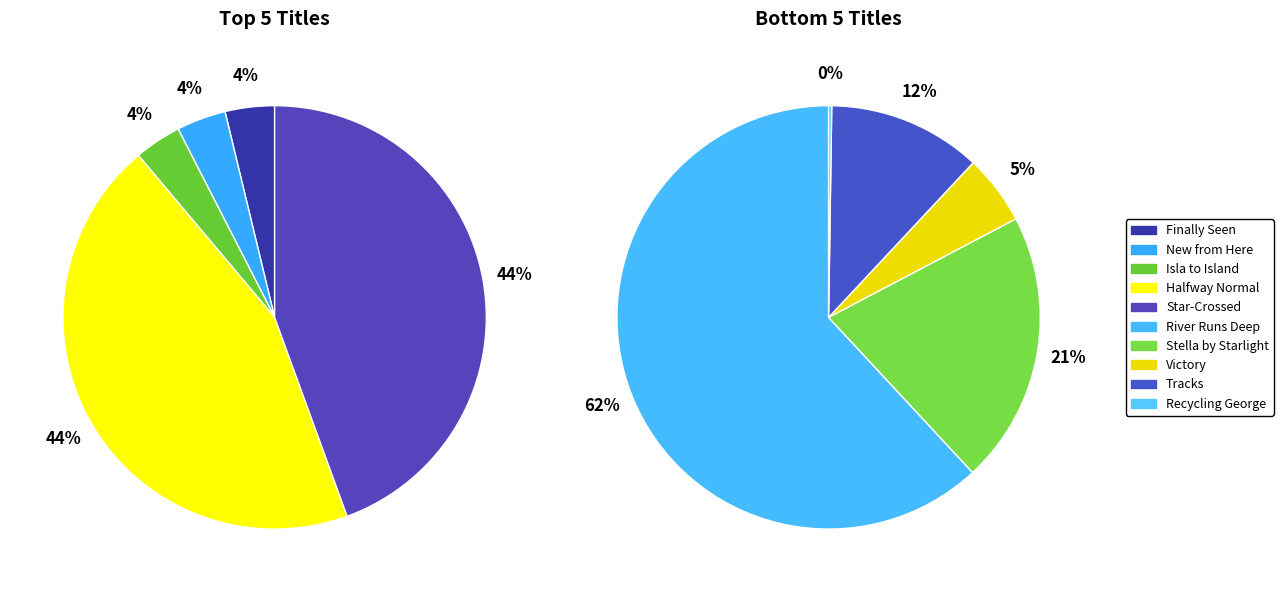

Combined, what portion of the pie is Star-Crossed and Stella by Starlight?

41.5%